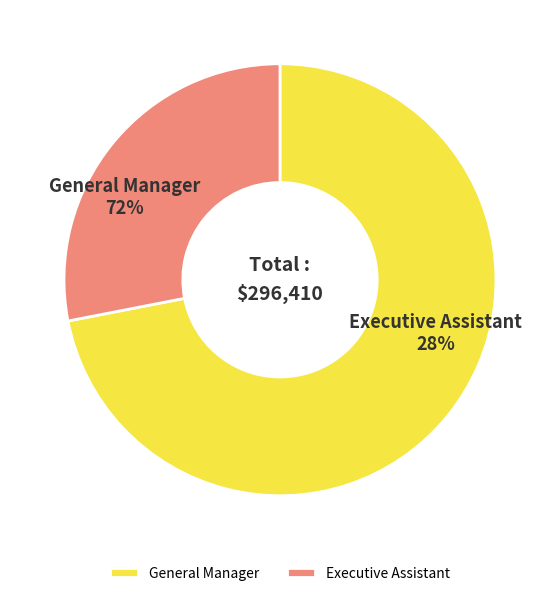

Combined, what portion of the pie is General Manager and Executive Assistant?

100.0%